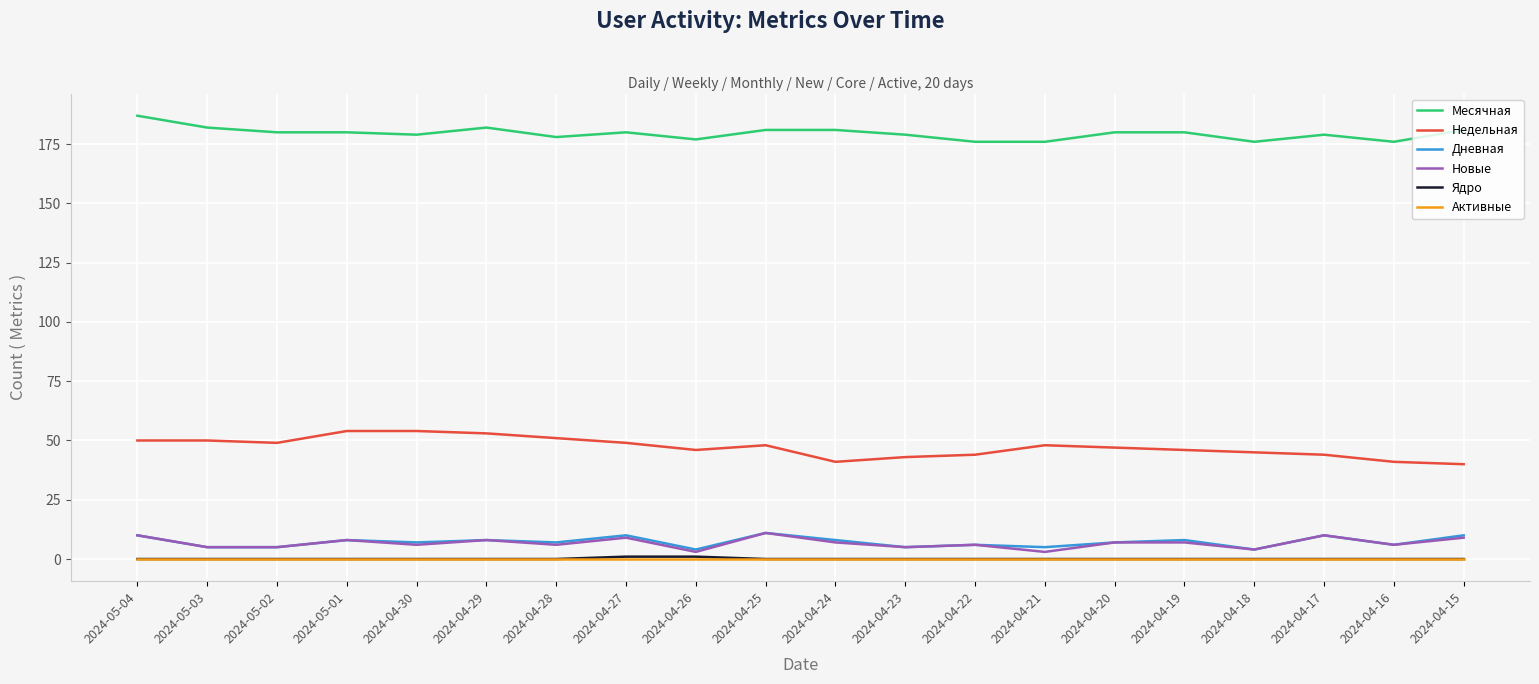

True or false: Месячная and Недельная cross at least once.

False